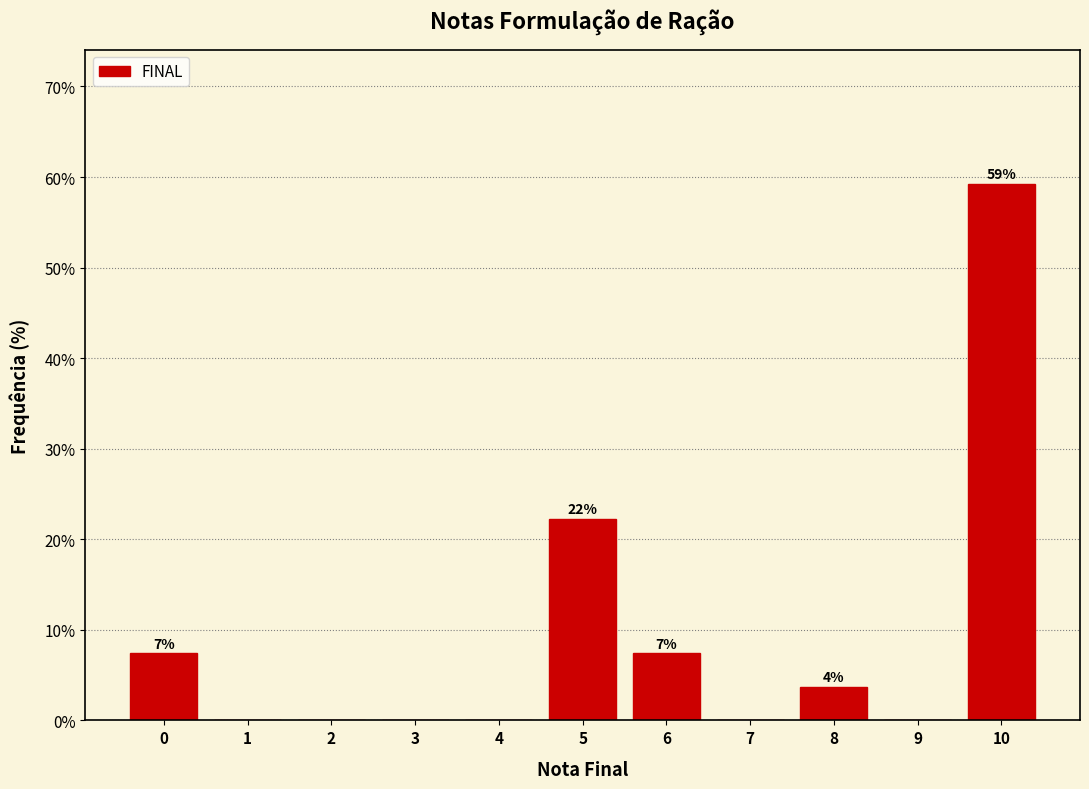

Reading left to right, what are all the values shown in this chart?

0=7.4	1=0.0	2=0.0	3=0.0	4=0.0	5=22.2	6=7.4	7=0.0	8=3.7	9=0.0	10=59.3